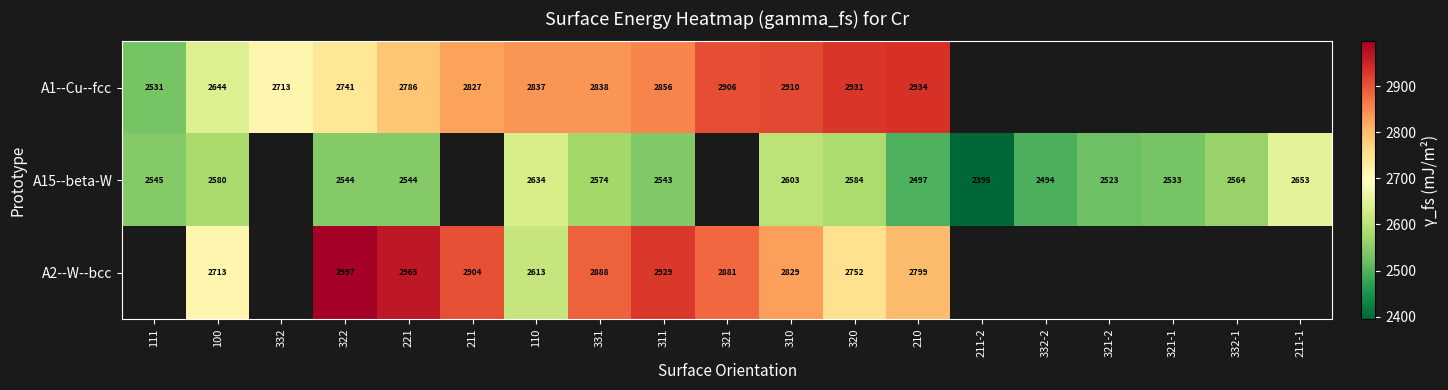

Is the value of A15--beta-W at 221 greater than the value of A2--W--bcc at 100?

No